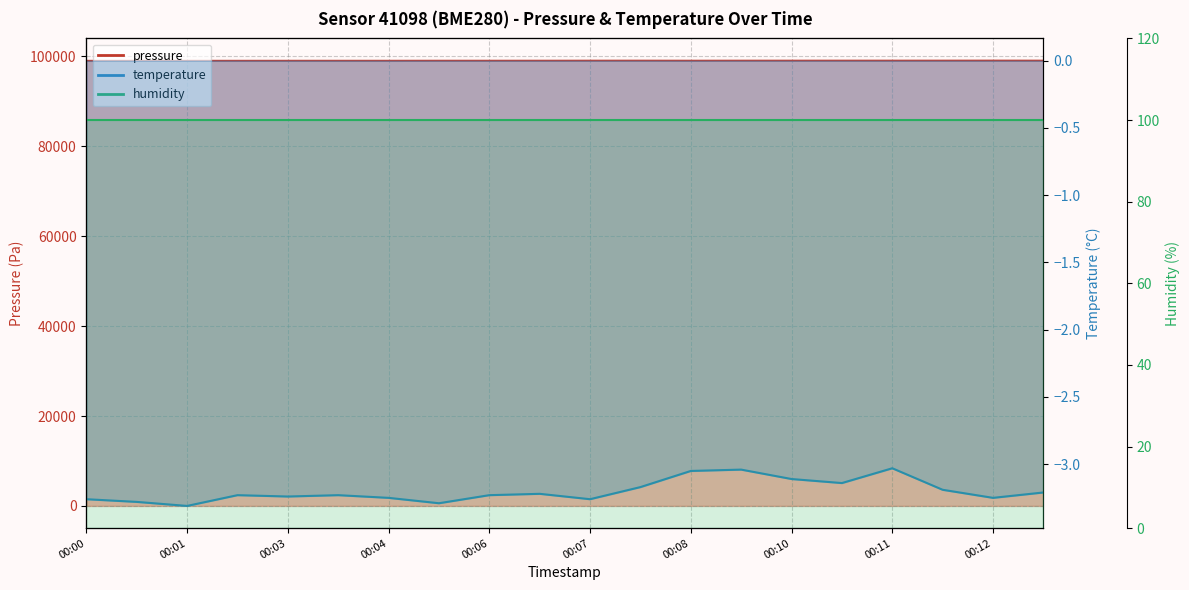

At which category does pressure reach its first local valley?

00:04